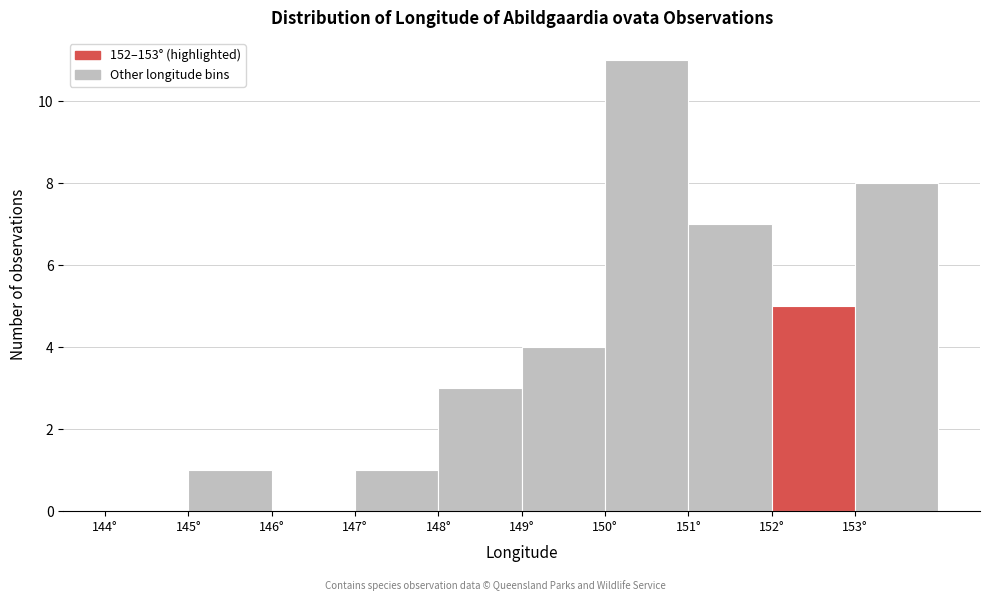

How tall is the bar that spans 147 to 148 on the x-axis? The values are not printed on the chart, so give them approximately, as read against the axis.

1